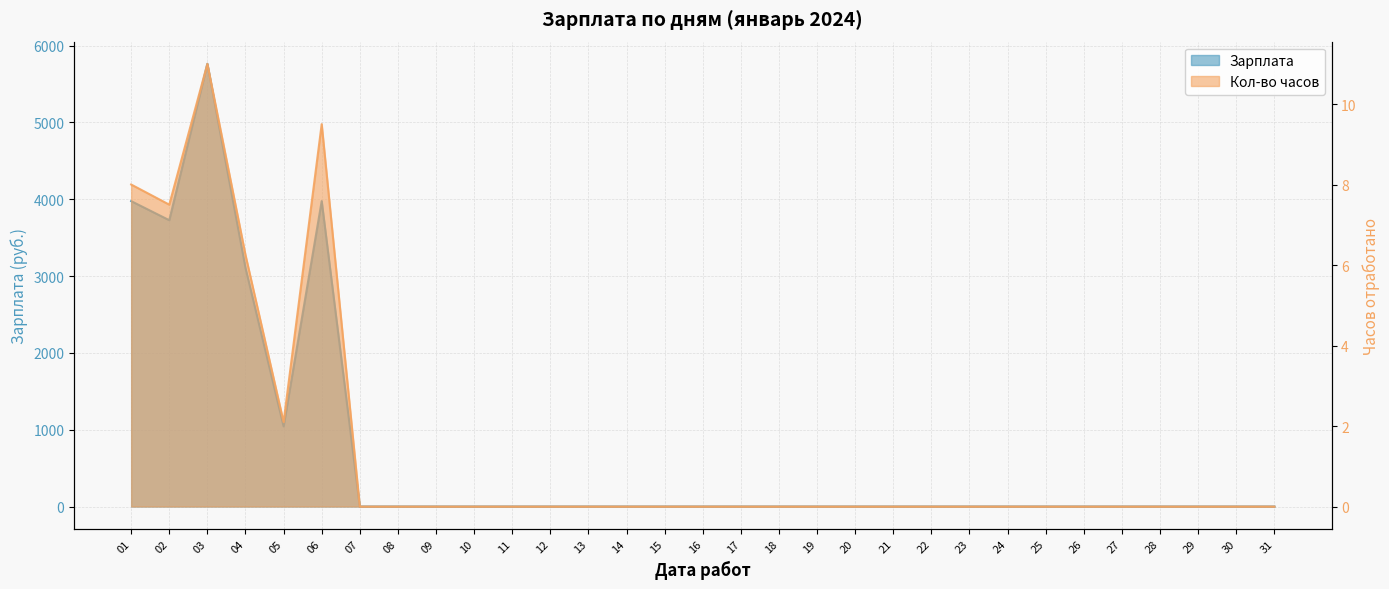

What are all the series names shown in the legend?

Зарплата, Кол-во часов